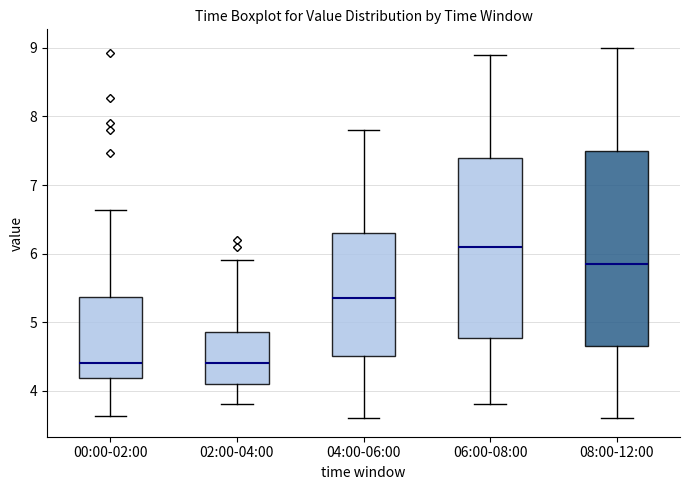

Reading left to right, transcribe this box plot: for each box, give where its median line is, the range the box spans, and where its two whiskers end, as read against the y-axis. The values are not printed on the chart, so give them approximately, as read against the axis.

00:00-02:00: median 4.4, box 4.2 to 5.4, whiskers 3.6 to 6.6
02:00-04:00: median 4.4, box 4.1 to 4.9, whiskers 3.8 to 5.9
04:00-06:00: median 5.4, box 4.5 to 6.3, whiskers 3.6 to 7.8
06:00-08:00: median 6.1, box 4.8 to 7.4, whiskers 3.8 to 8.9
08:00-12:00: median 5.9, box 4.7 to 7.5, whiskers 3.6 to 9.0